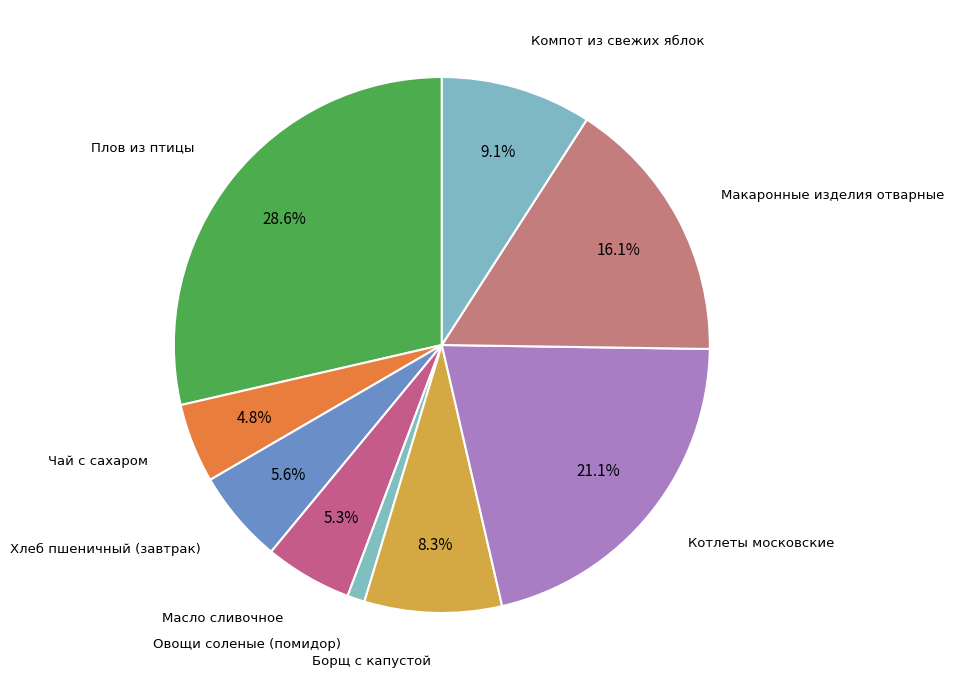

What is the smallest slice in the pie chart?

Овощи соленые (помидор)